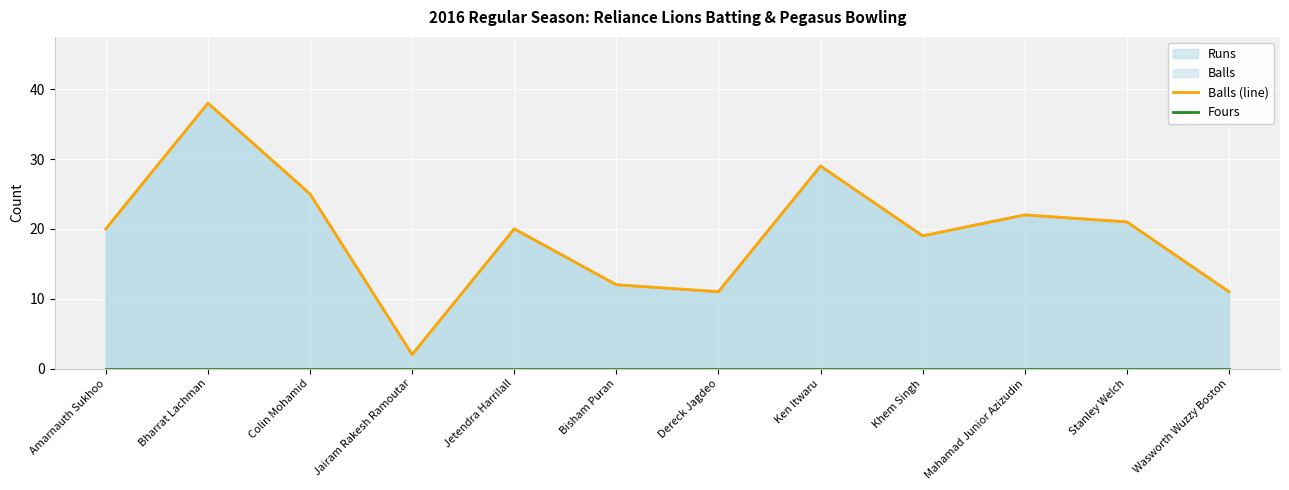

At how many categories does at least one series exceed 26?

2